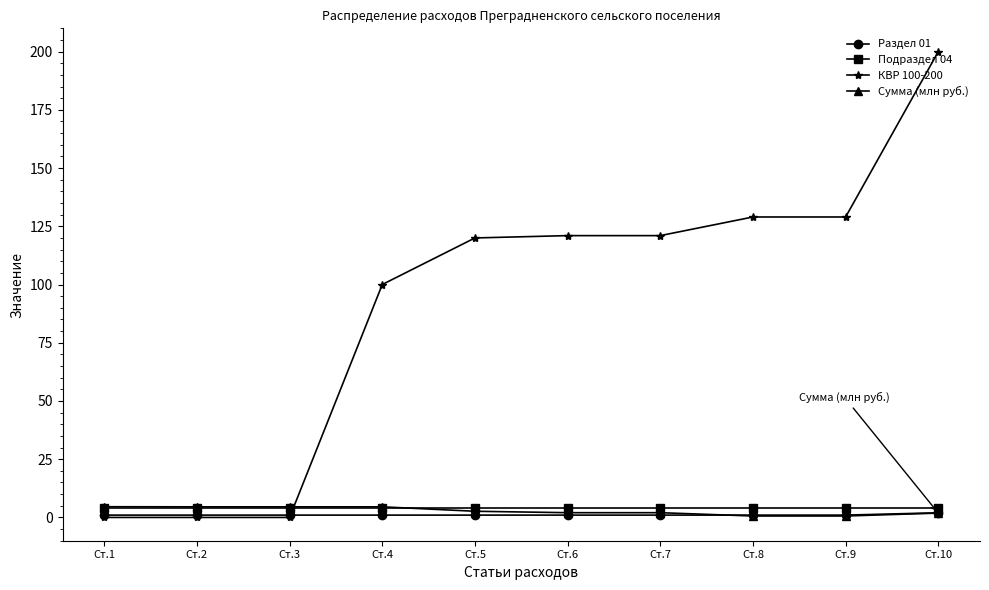

Which series has the largest total across all categories?

КВР 100-200